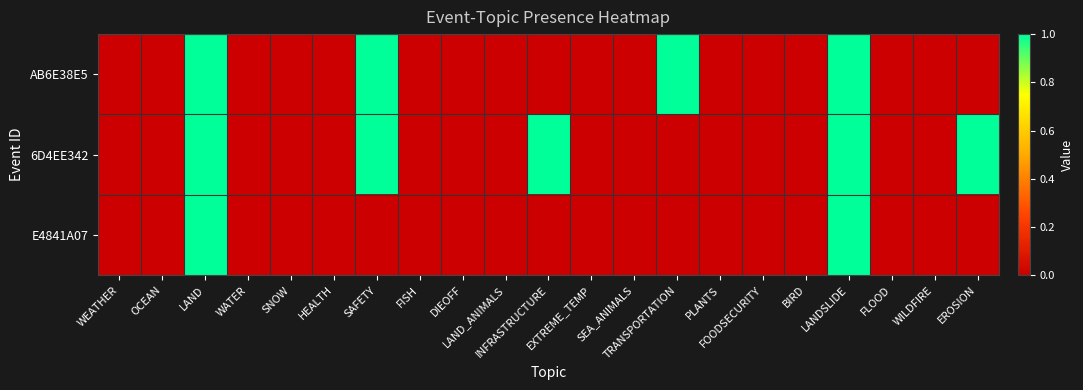

Reading right to left, transcribe all the data shown in this chart.

AB6E38E5: EROSION=0	WILDFIRE=0	FLOOD=0	LANDSLIDE=1	BIRD=0	FOODSECURITY=0	PLANTS=0	TRANSPORTATION=1	SEA_ANIMALS=0	EXTREME_TEMP=0	INFRASTRUCTURE=0	LAND_ANIMALS=0	DIEOFF=0	FISH=0	SAFETY=1	HEALTH=0	SNOW=0	WATER=0	LAND=1	OCEAN=0	WEATHER=0
6D4EE342: EROSION=1	WILDFIRE=0	FLOOD=0	LANDSLIDE=1	BIRD=0	FOODSECURITY=0	PLANTS=0	TRANSPORTATION=0	SEA_ANIMALS=0	EXTREME_TEMP=0	INFRASTRUCTURE=1	LAND_ANIMALS=0	DIEOFF=0	FISH=0	SAFETY=1	HEALTH=0	SNOW=0	WATER=0	LAND=1	OCEAN=0	WEATHER=0
E4841A07: EROSION=0	WILDFIRE=0	FLOOD=0	LANDSLIDE=1	BIRD=0	FOODSECURITY=0	PLANTS=0	TRANSPORTATION=0	SEA_ANIMALS=0	EXTREME_TEMP=0	INFRASTRUCTURE=0	LAND_ANIMALS=0	DIEOFF=0	FISH=0	SAFETY=0	HEALTH=0	SNOW=0	WATER=0	LAND=1	OCEAN=0	WEATHER=0